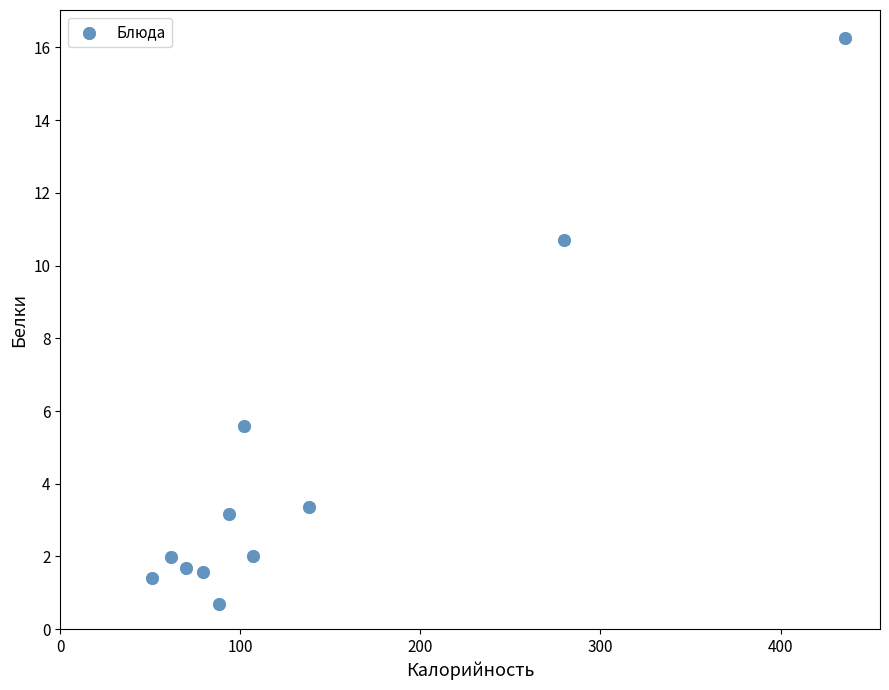

What Y value in the scatter plot is closest to 8?

5.6